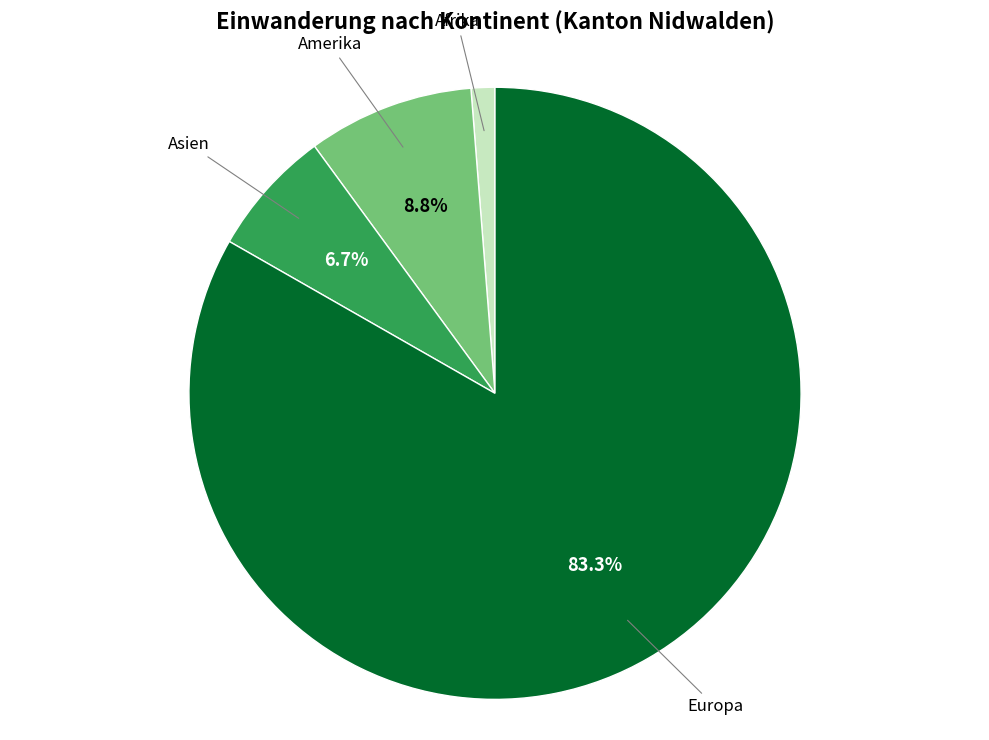

Is there any slice that represents more than half of the pie?

Yes